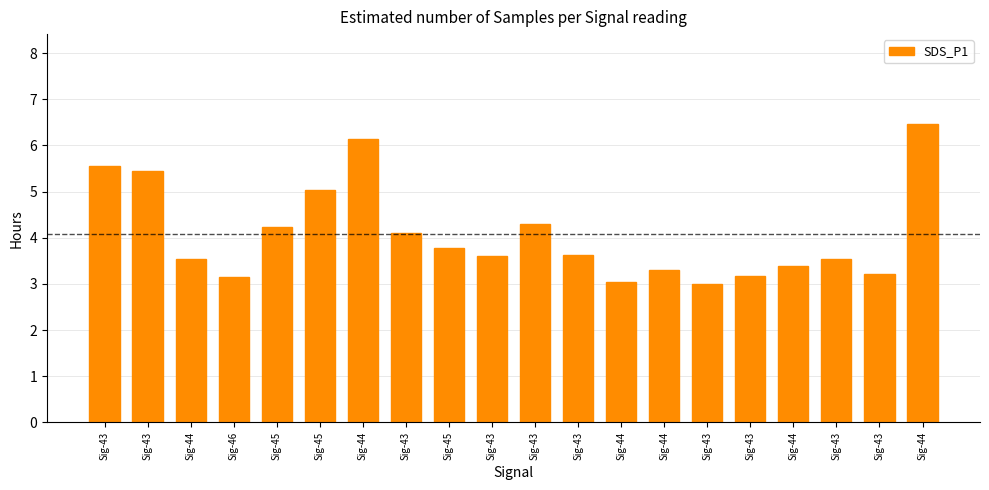

Approximately how many times larger is the value at Sig-44 compared to Sig-43?

1.1